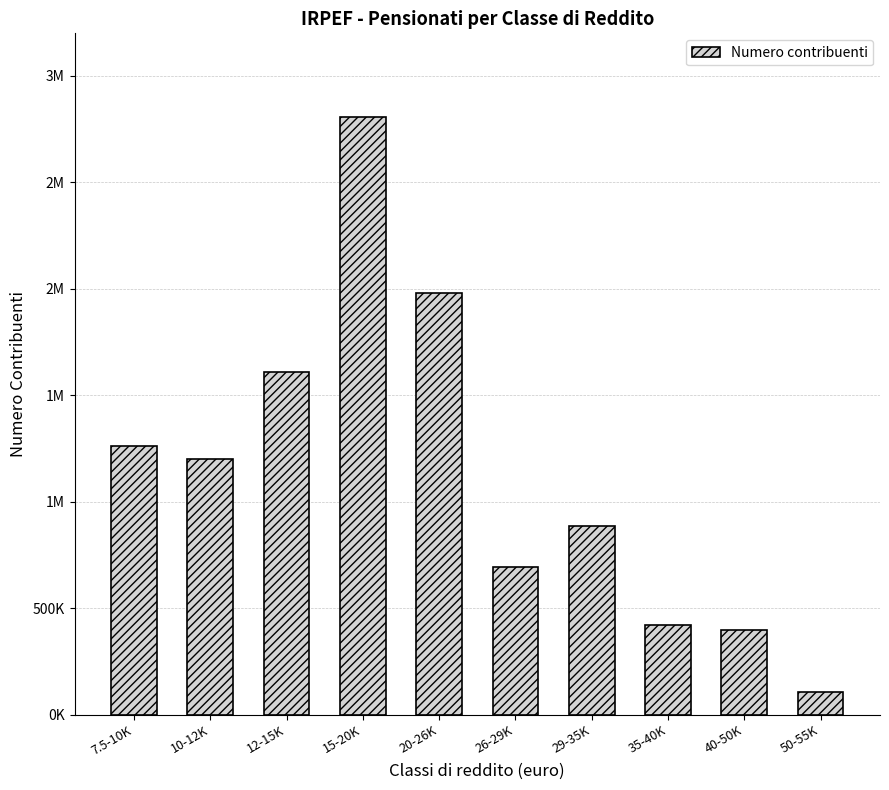

At which label does the data first exceed 1202853?

7.5-10K